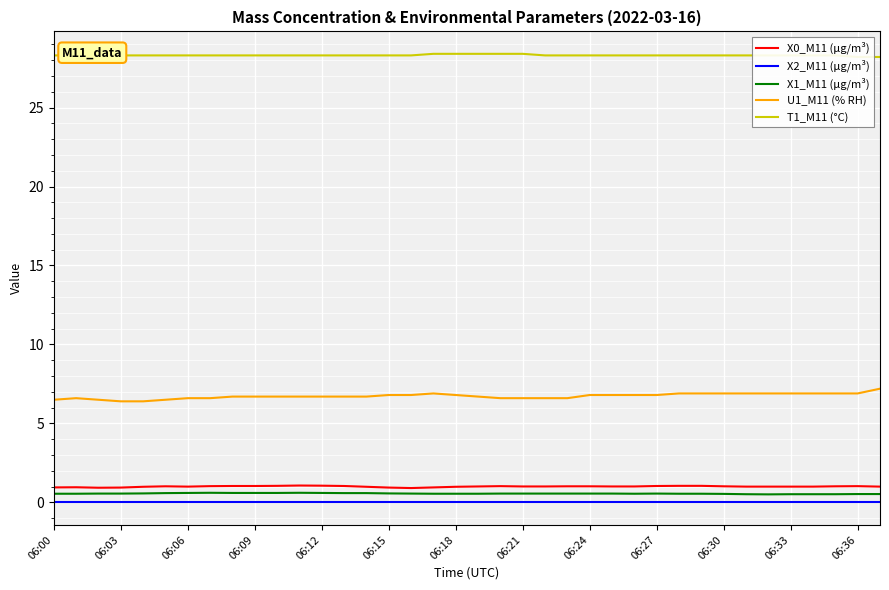

Which series has the widest spread of values?

U1_M11 (% RH)